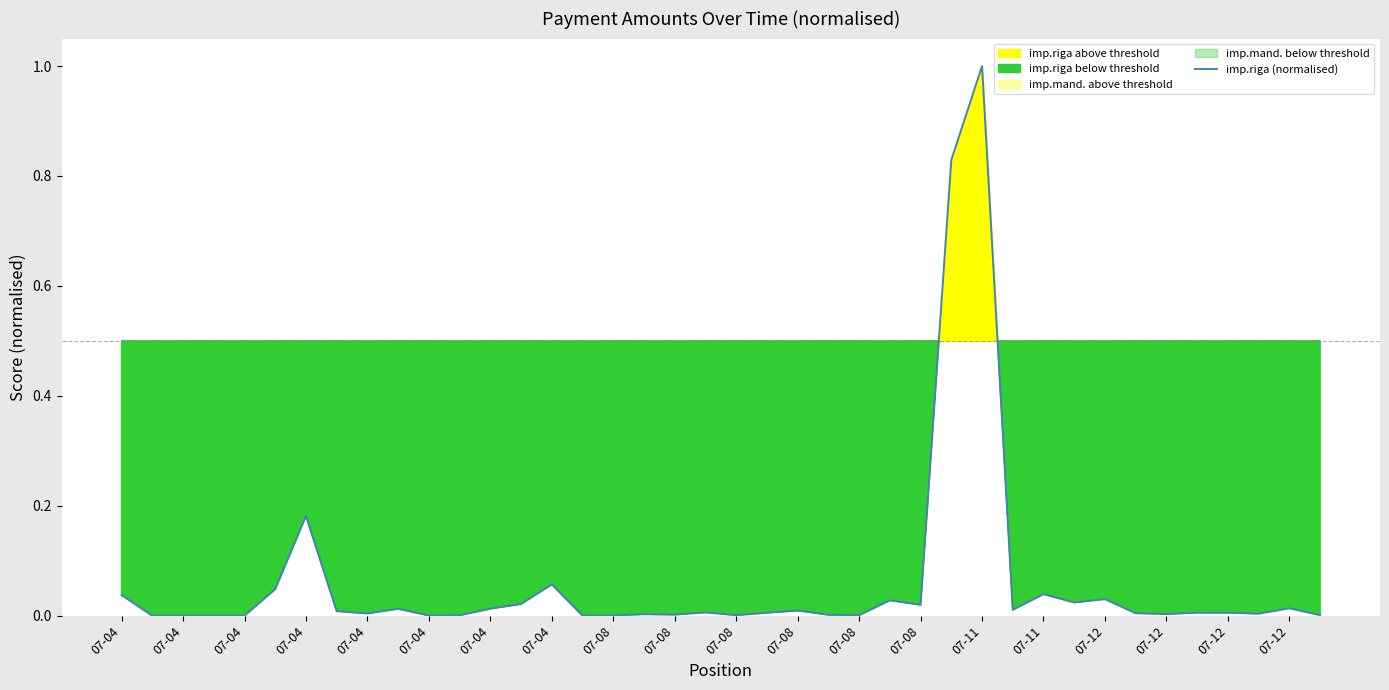

How many interior local peaks (higher than both neighbors) does the data have?

12